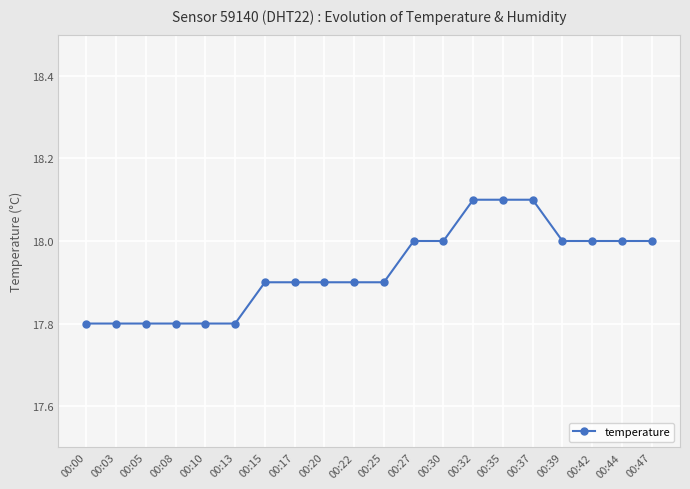

Count the values in the range 17 to 18.

17